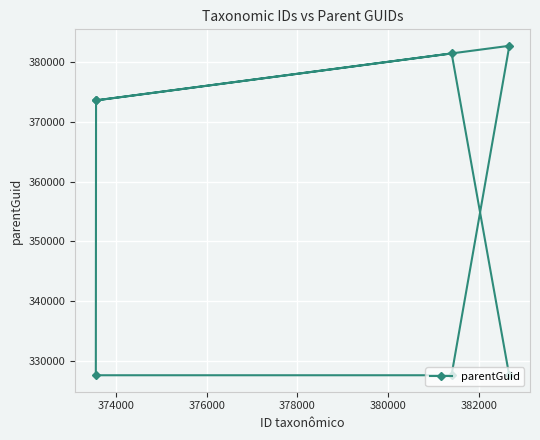

Reading right to left, transcribe all the data shown in this chart.

382672	327637	381400	327637	373556	373556	327637